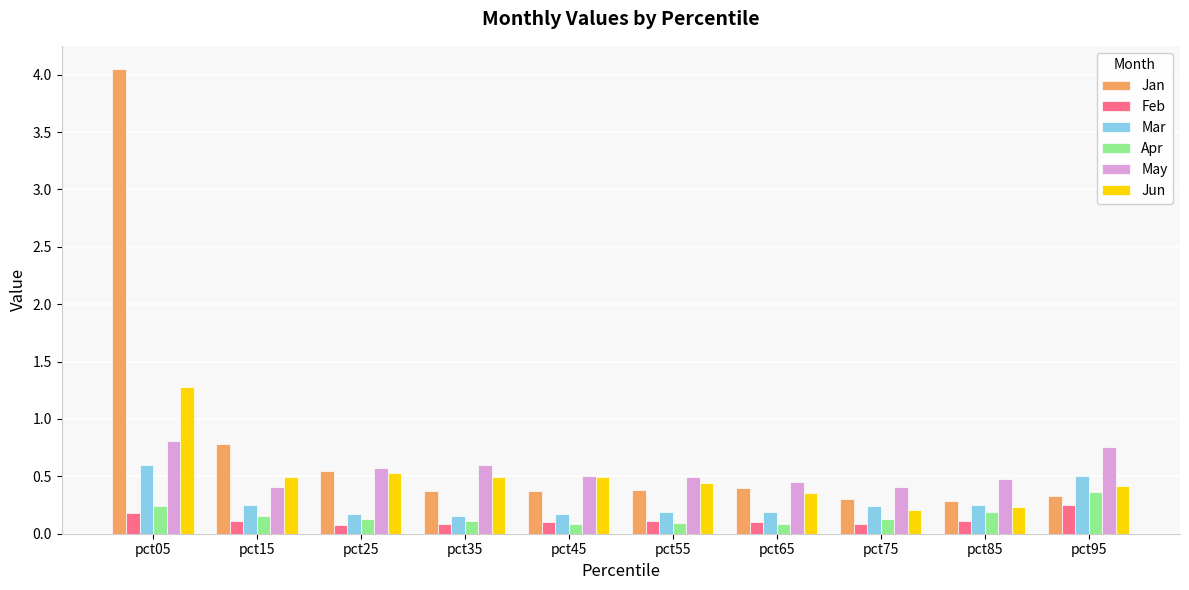

What is the sum of all Feb values?

1.2